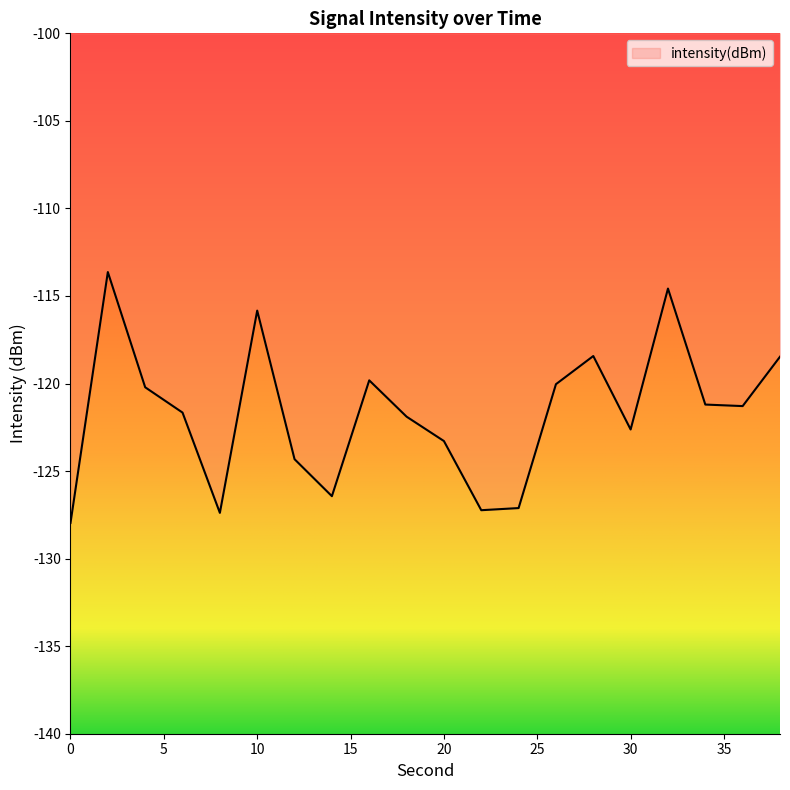

What is the maximum value shown in the chart?

-113.6